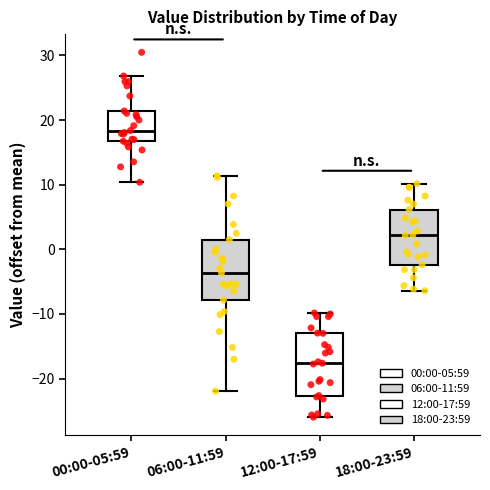

Reading left to right, read every box against the y-axis: the position of its median line, the range the box covers, and the ends of its whiskers. The values are not printed on the chart, so give them approximately, as read against the axis.

00:00-05:59: median 18, box 17 to 21, whiskers 10 to 27
06:00-11:59: median -4, box -8 to 2, whiskers -22 to 11
12:00-17:59: median -18, box -23 to -13, whiskers -26 to -10
18:00-23:59: median 2, box -2 to 6, whiskers -6 to 10